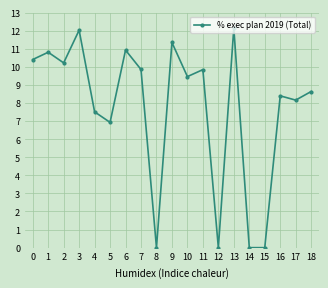

How many points are higher than both their immediate neighbors (excluding endpoints)?

7